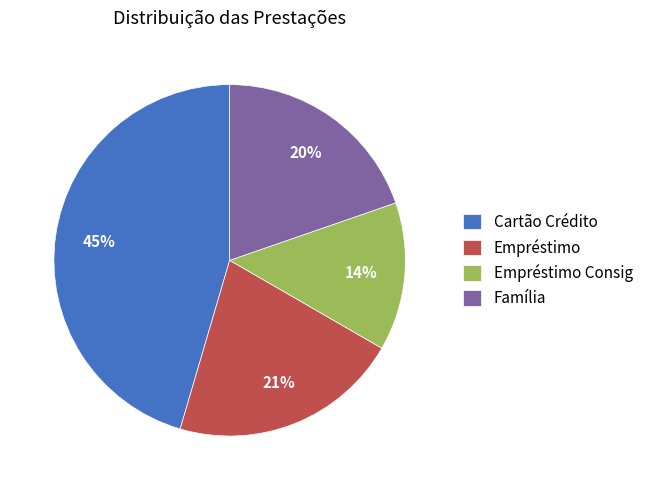

To the nearest percent, what is the average slice percentage?

25%